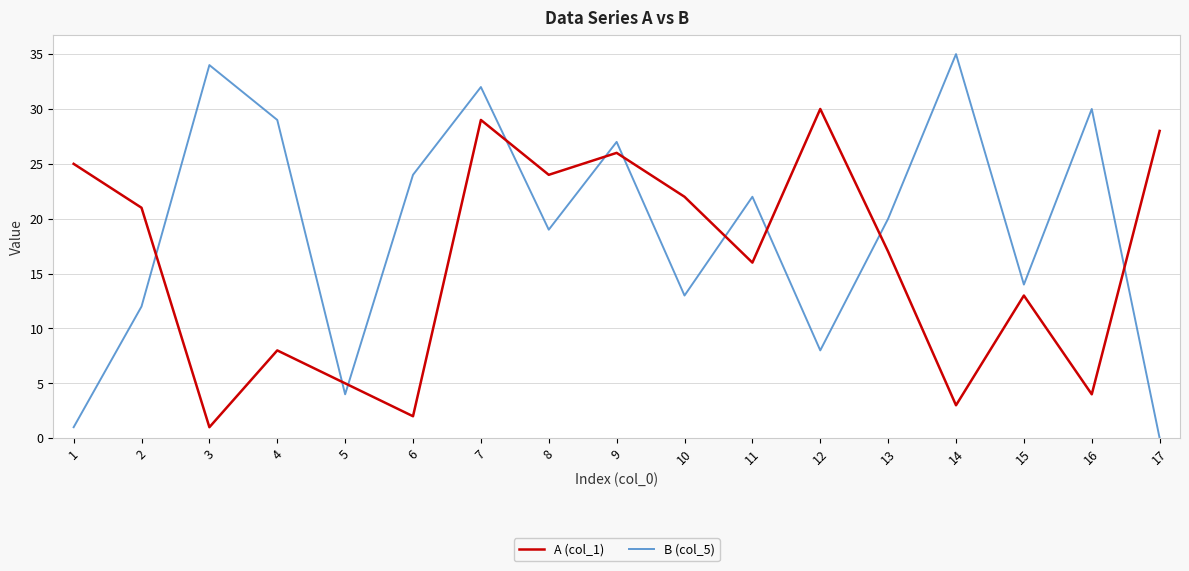

What are all the series names shown in the legend?

A (col_1), B (col_5)